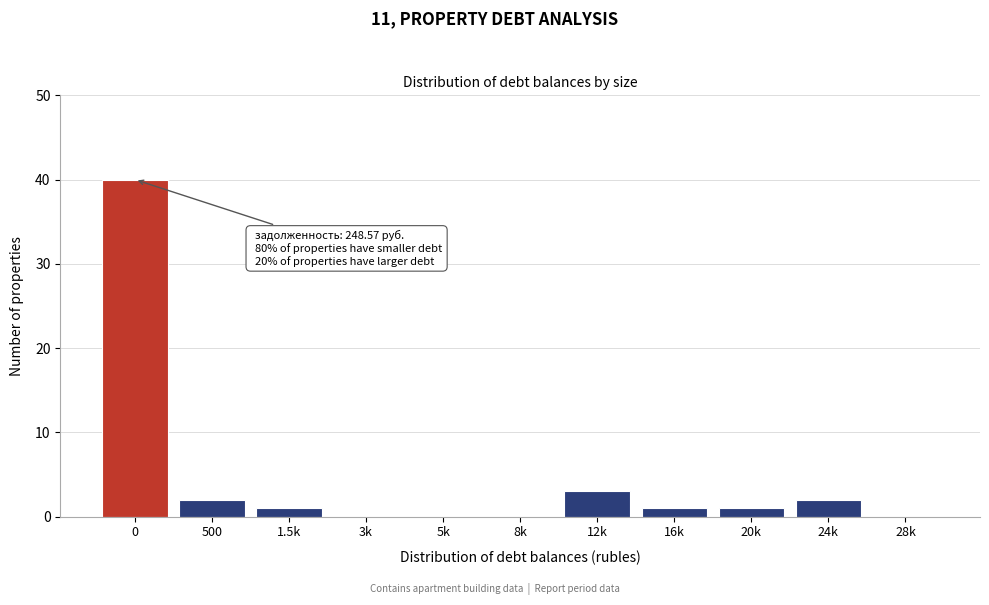

What value does the data have at 12k, to the nearest 5?

5